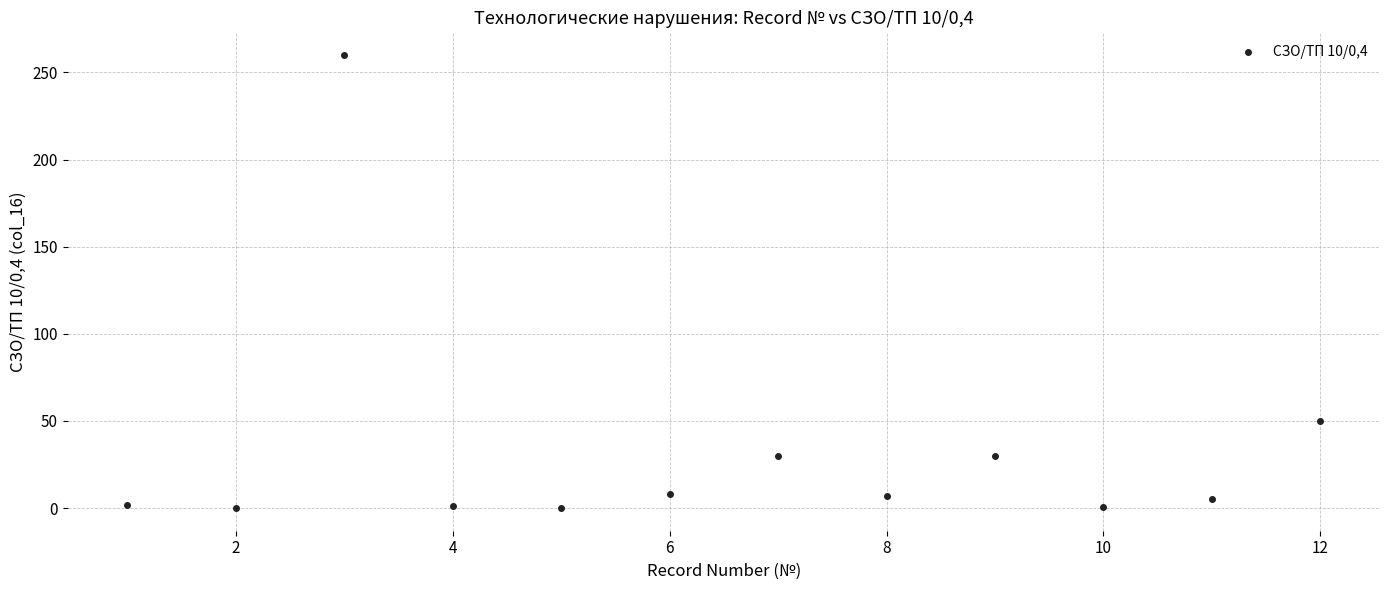

What is the average Y value?

32.8